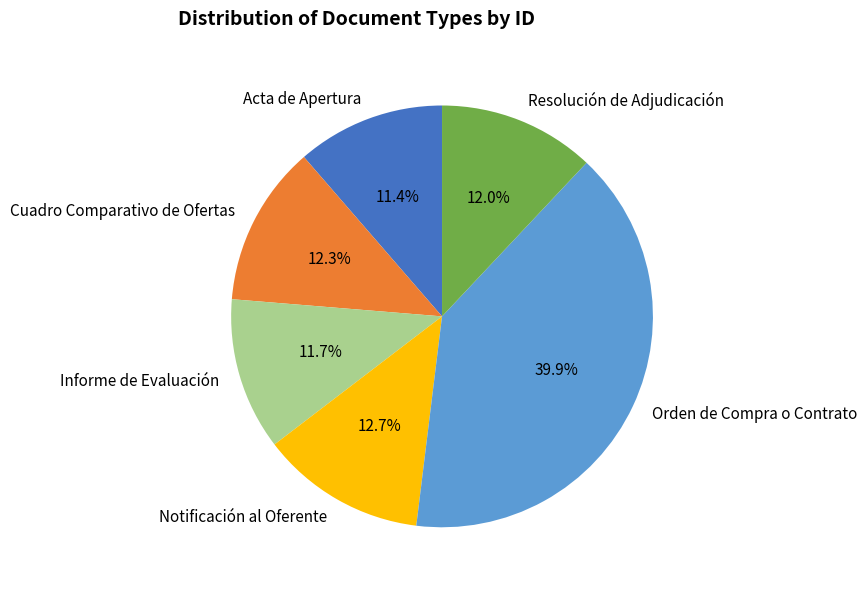

Approximately how many times larger is the value at Notificación al Oferente compared to Cuadro Comparativo de Ofertas?

1.0